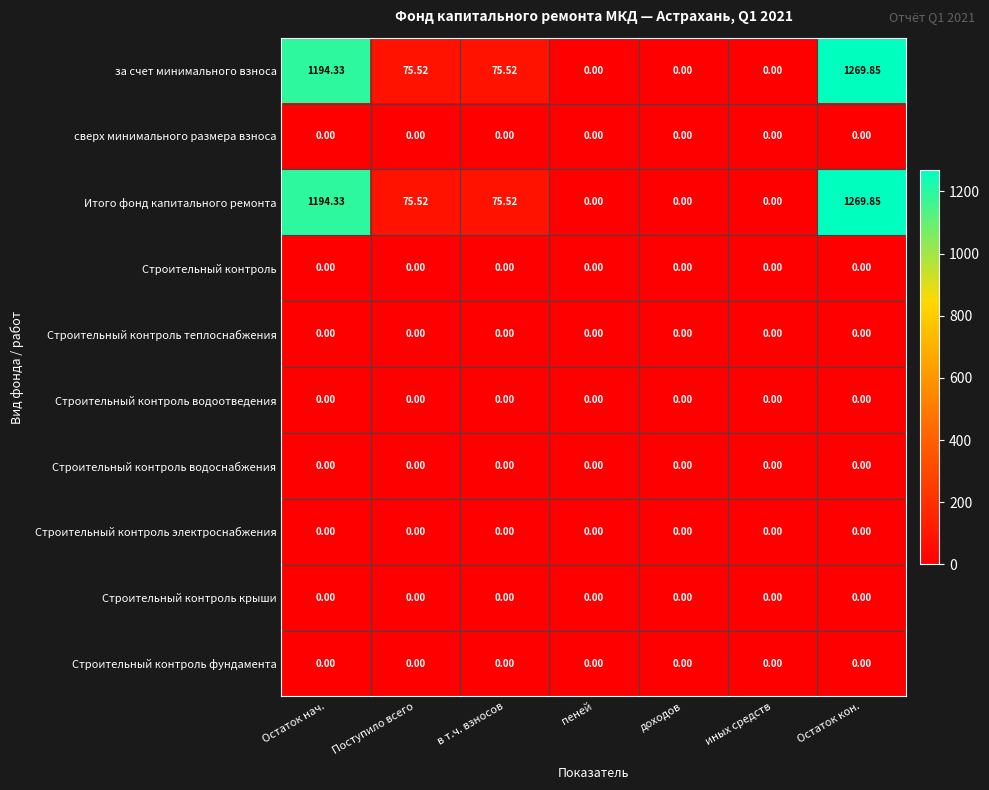

At which category does the chart reach its peak across all series?

Остаток кон.